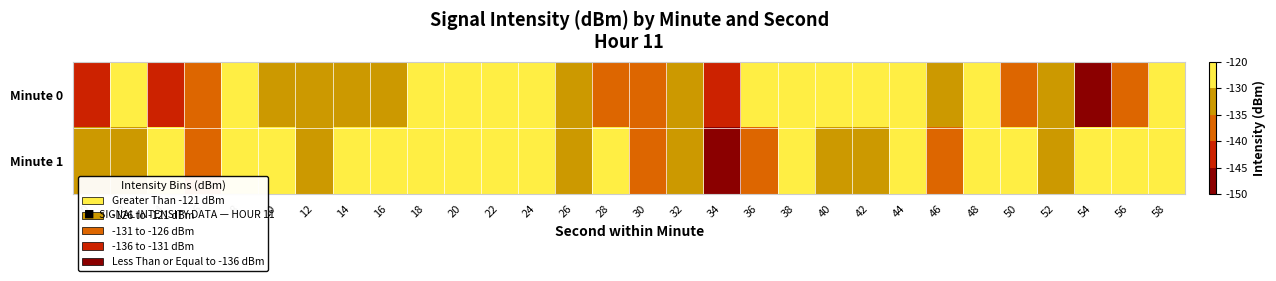

Which series has the largest total across all categories?

Minute 1